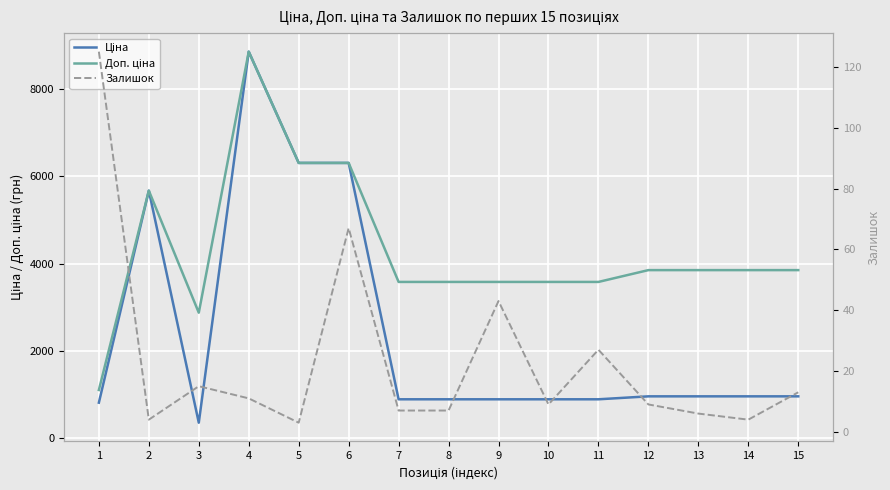

Reading left to right, what are all the values shown in this chart?

Ціна: 1=818.5	2=5673.8	3=359.9	4=8856.7	5=6308.8	6=6308.8	7=895.9	8=895.9	9=895.9	10=895.9	11=895.9	12=963.5	13=963.5	14=963.5	15=963.5
Доп. ціна: 1=1109.2	2=5673.8	3=2878.8	4=8856.7	5=6308.8	6=6308.8	7=3583.6	8=3583.6	9=3583.6	10=3583.6	11=3583.6	12=3854.0	13=3854.0	14=3854.0	15=3854.0
Залишок: 1=125.0	2=4.0	3=15.0	4=11.0	5=3.0	6=67.0	7=7.0	8=7.0	9=43.0	10=9.0	11=27.0	12=9.0	13=6.0	14=4.0	15=13.0